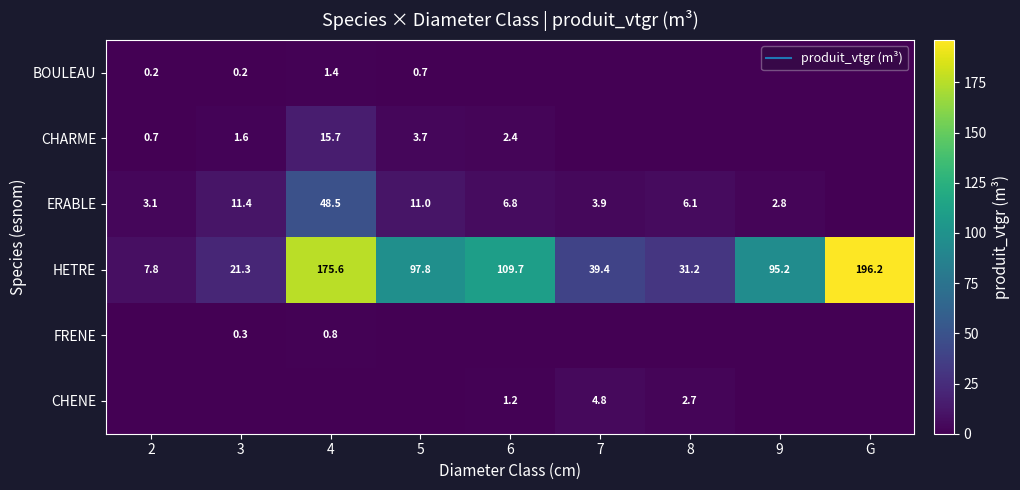

What is the average value of the CHARME series?

2.7